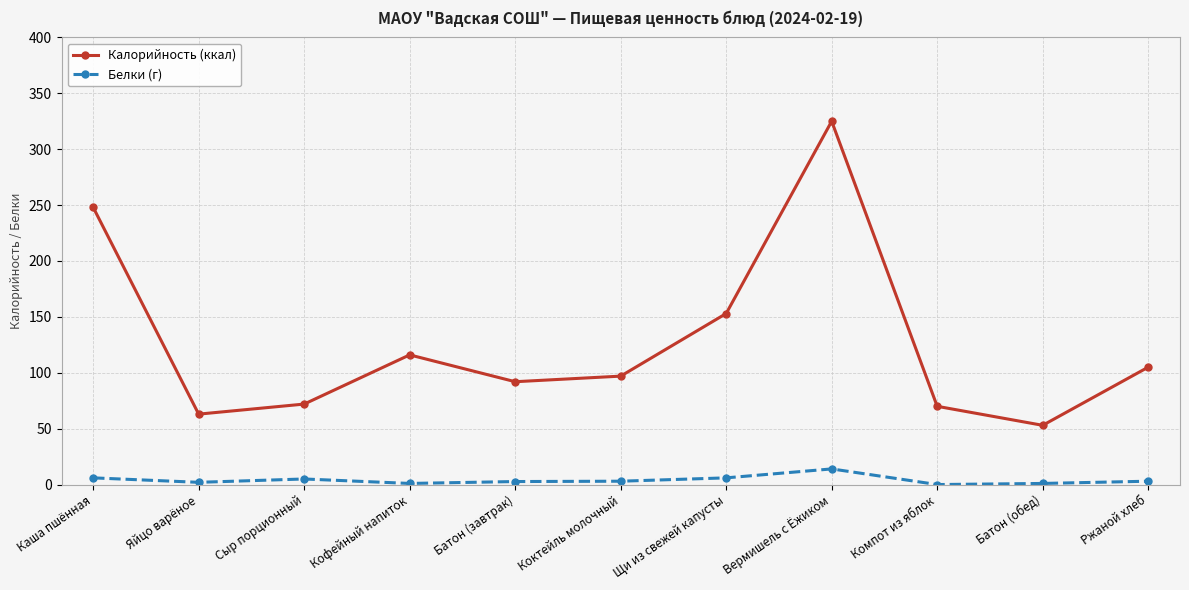

Where is Калорийность (ккал) nearest to the value 189?

Щи из свежей капусты